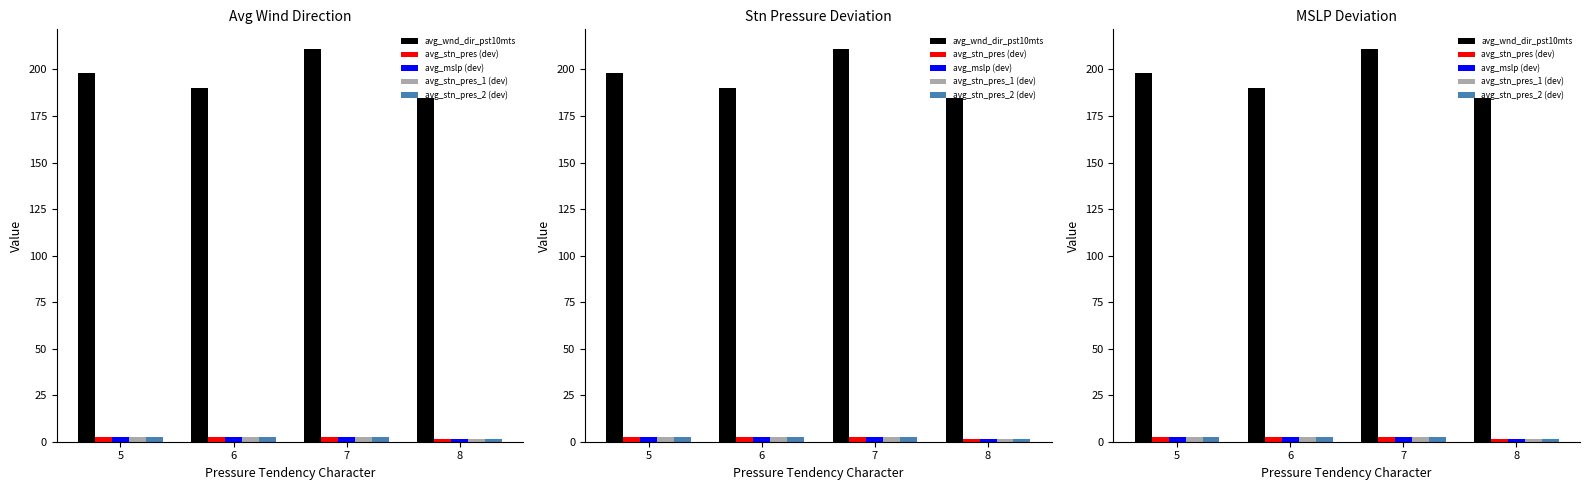

How many bars are there in total?

20